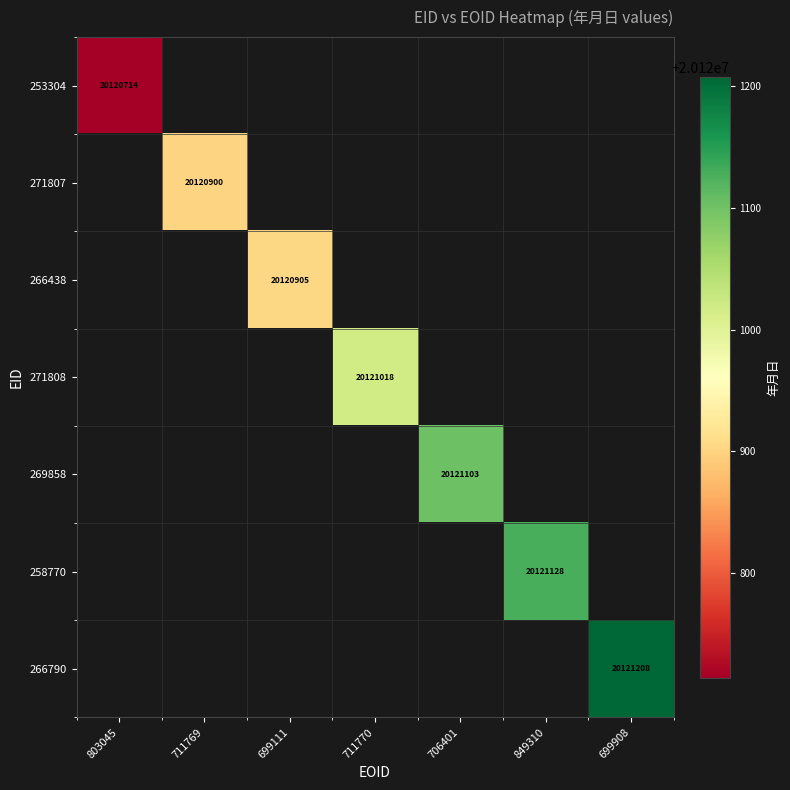

True or false: 253304 has a value of 20120714 at 803045.

True